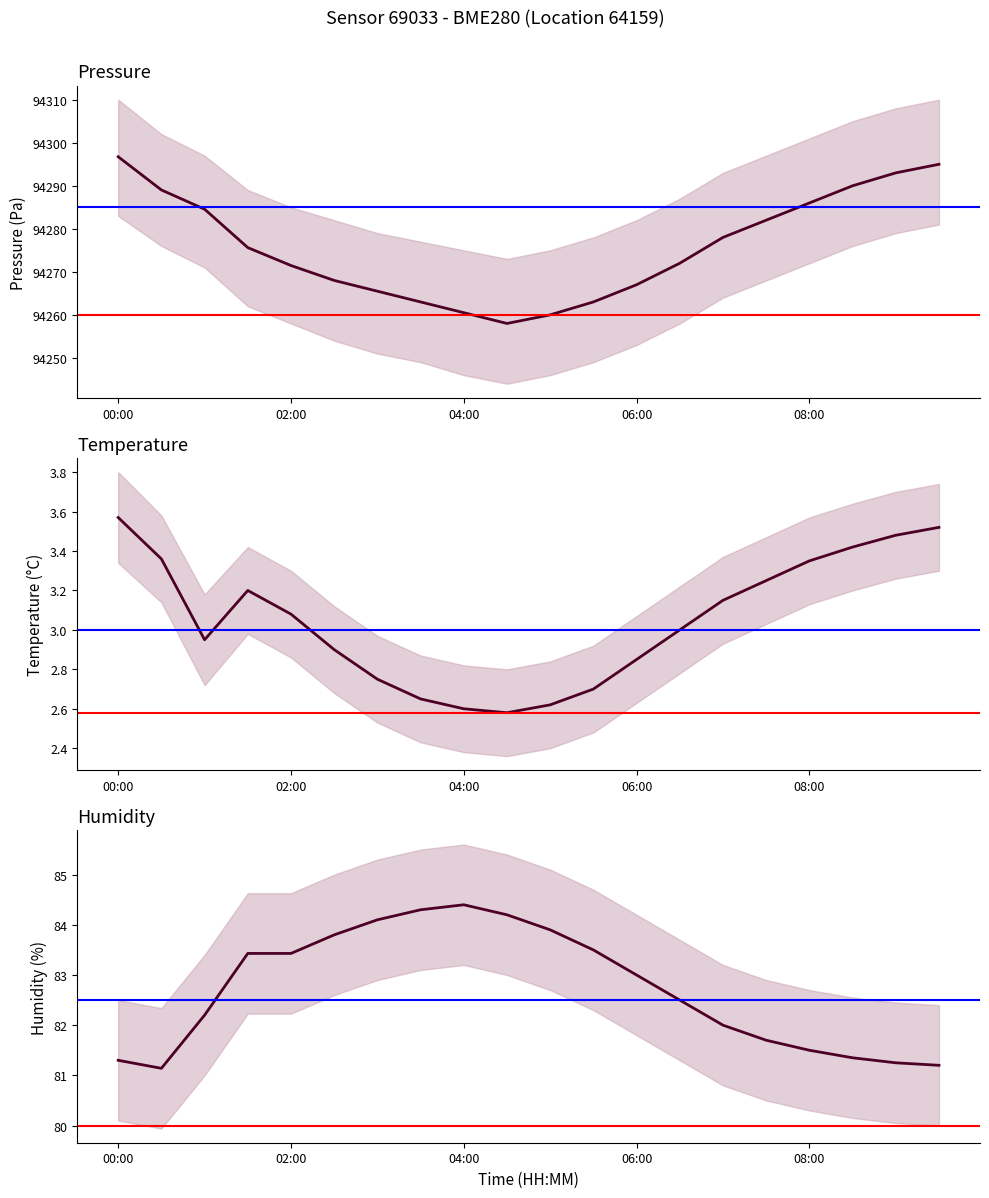

Which category has the lowest value across all series?

9